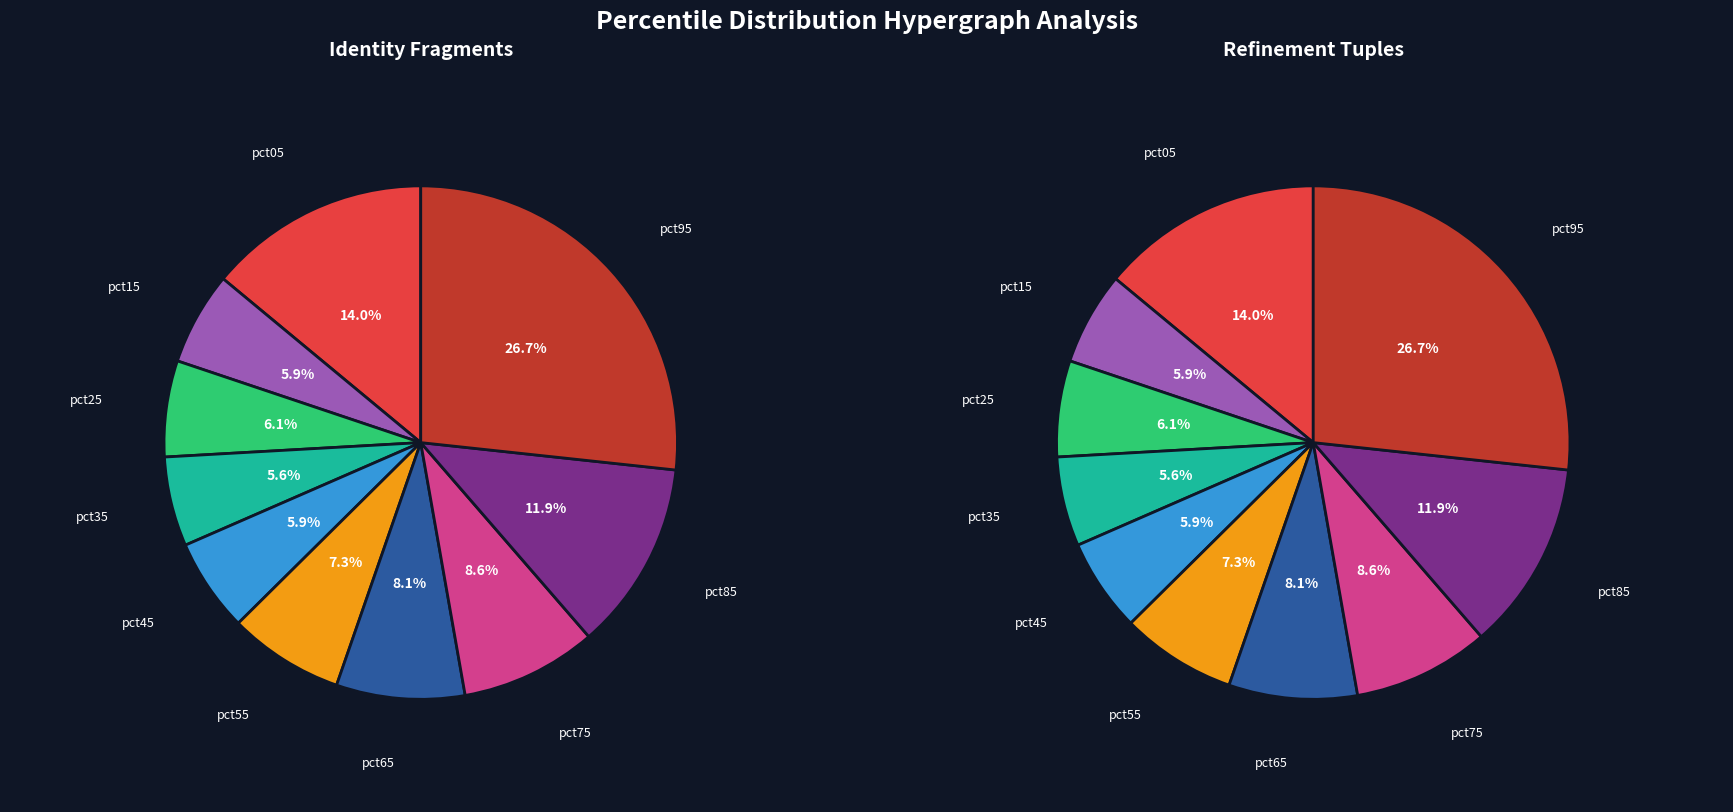

What percentage is the pct85 slice, to the nearest percent?

12%